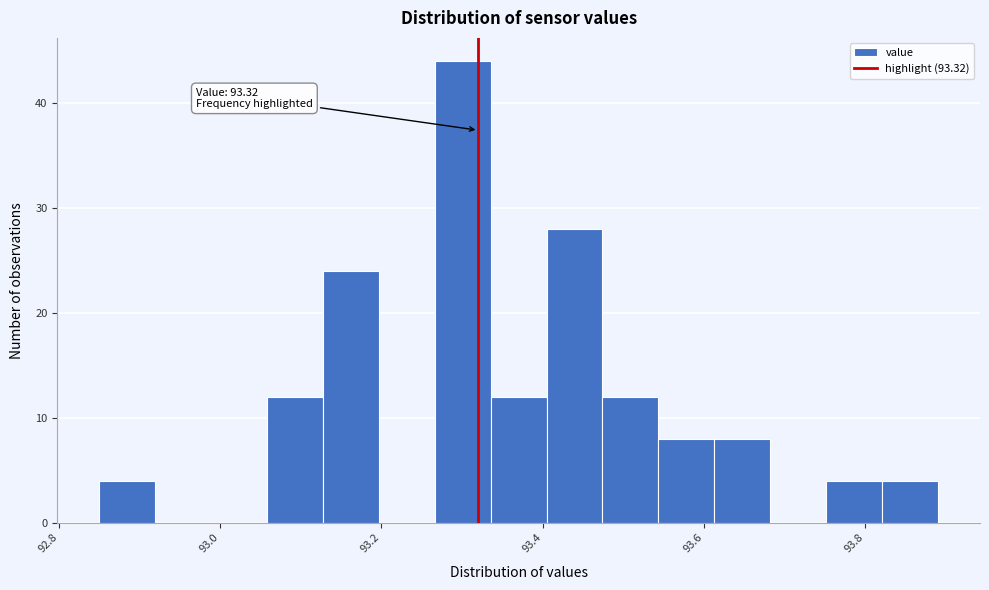

Around what value on the x-axis is the tallest bar? Give the approximate position of its centre, as read against the axis.

93.30